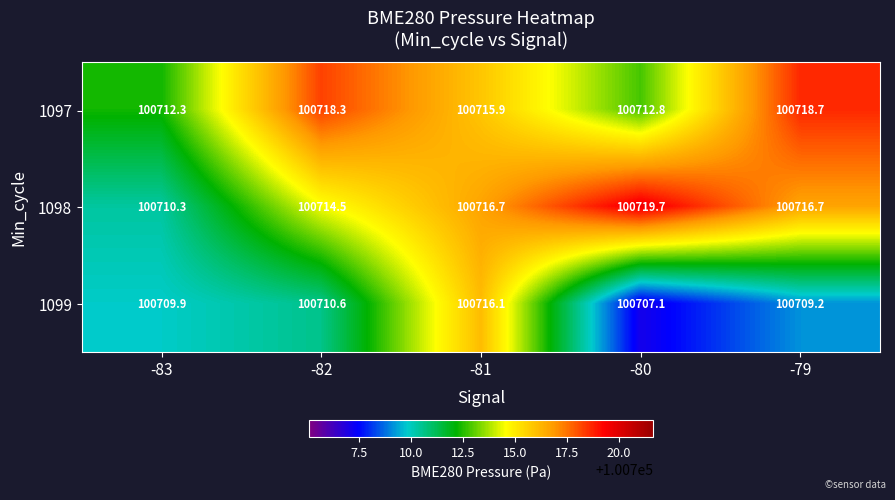

The 1098 series shows 42771.6 at -83. True or false?

False